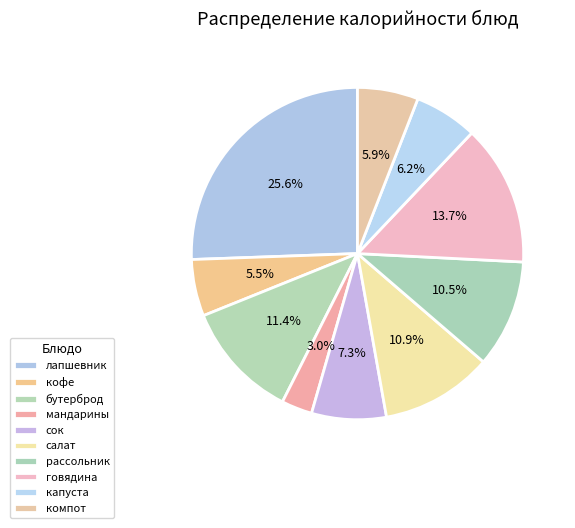

How many slices are in this pie chart?

10